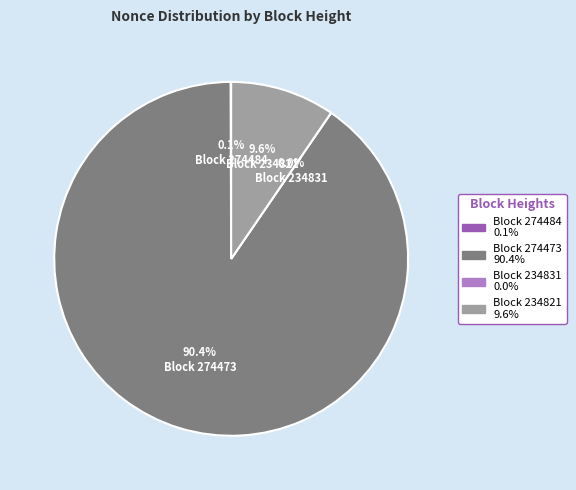

What percentage is NOT represented by 274473?

9.6%